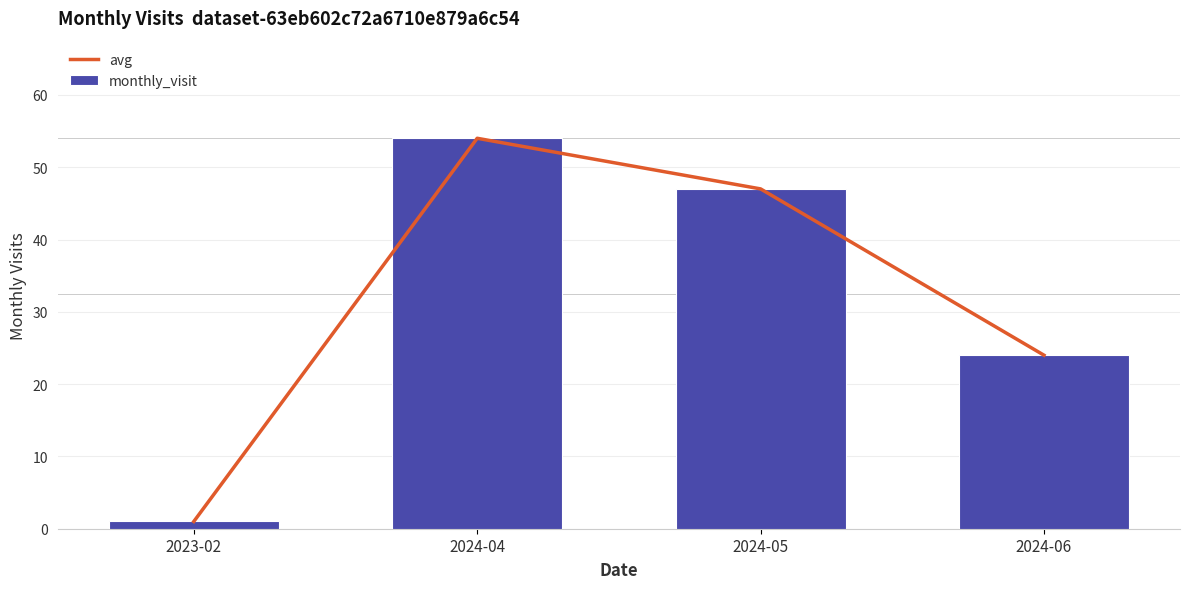

List the labels in order of avg value, largest first.

2024-04, 2024-05, 2024-06, 2023-02